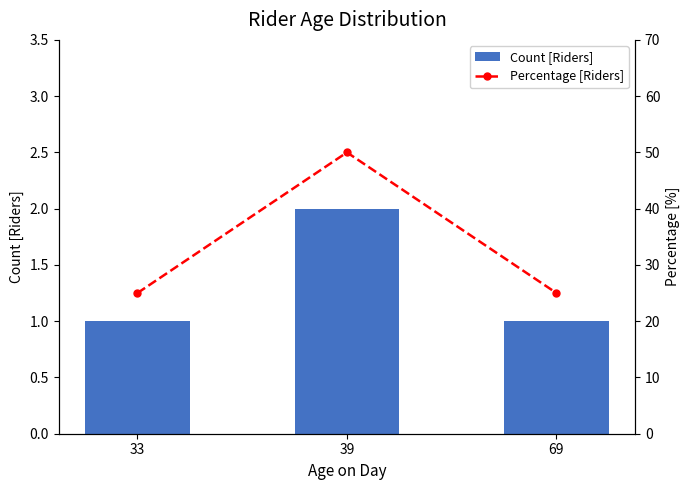

Rank the series by their maximum value, from lowest to highest.

Count [Riders], Percentage [Riders]